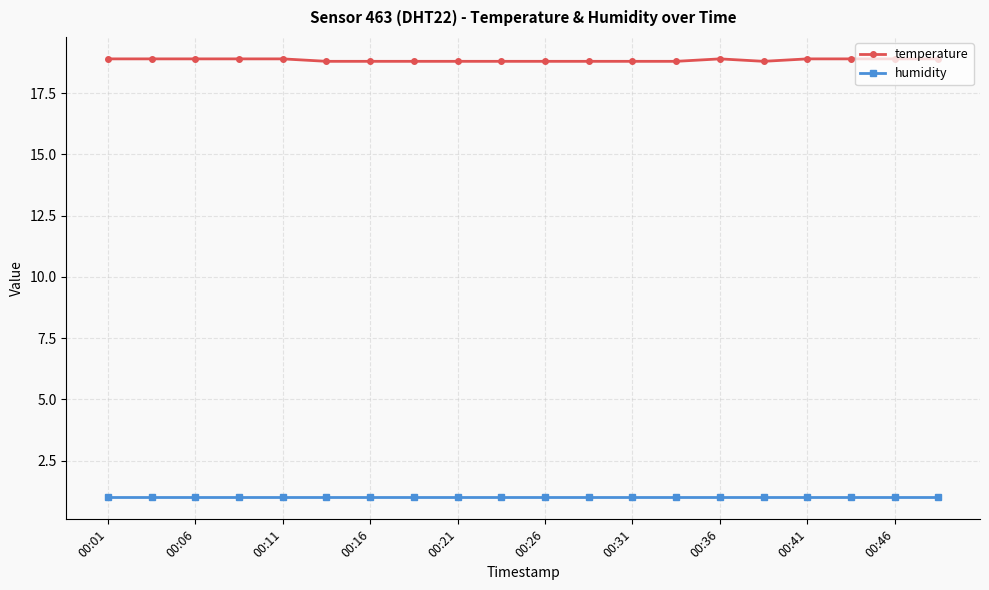

What is the highest value of the humidity series?

1.0